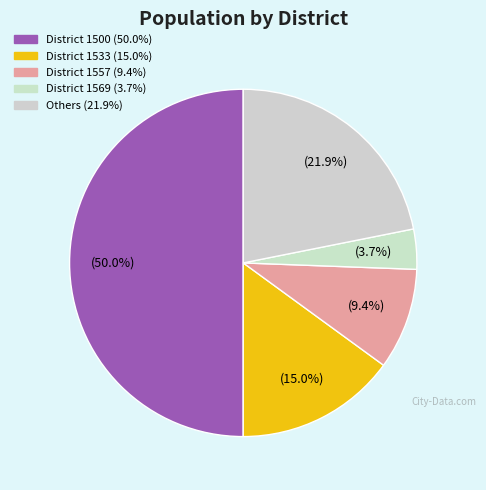

How many slices are in this pie chart?

5